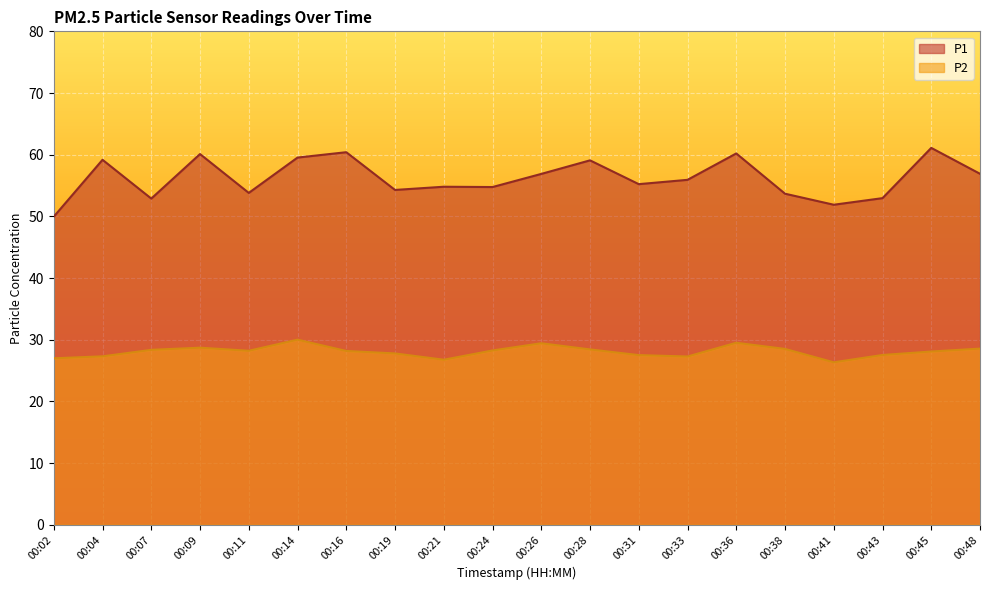

Which series has the widest spread of values?

P1